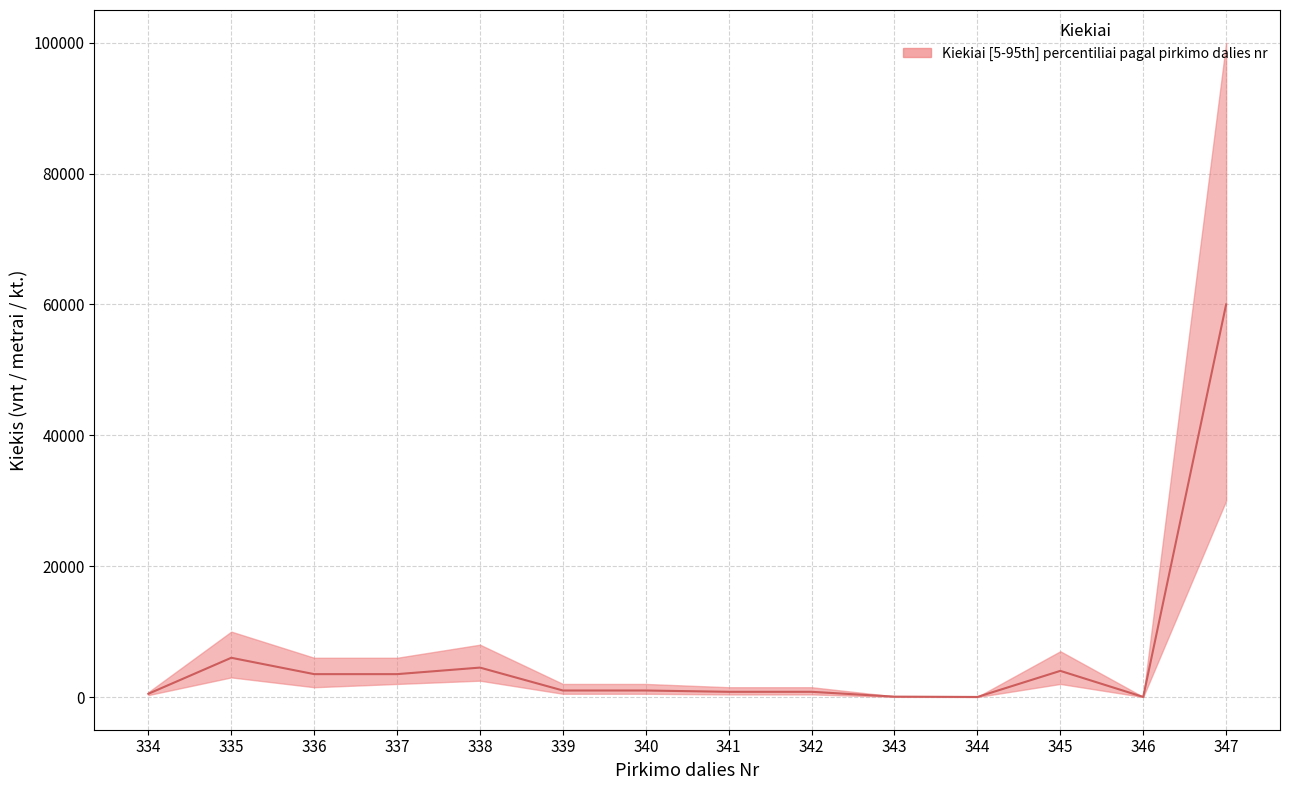

How many interior local peaks does the lower series have?

3